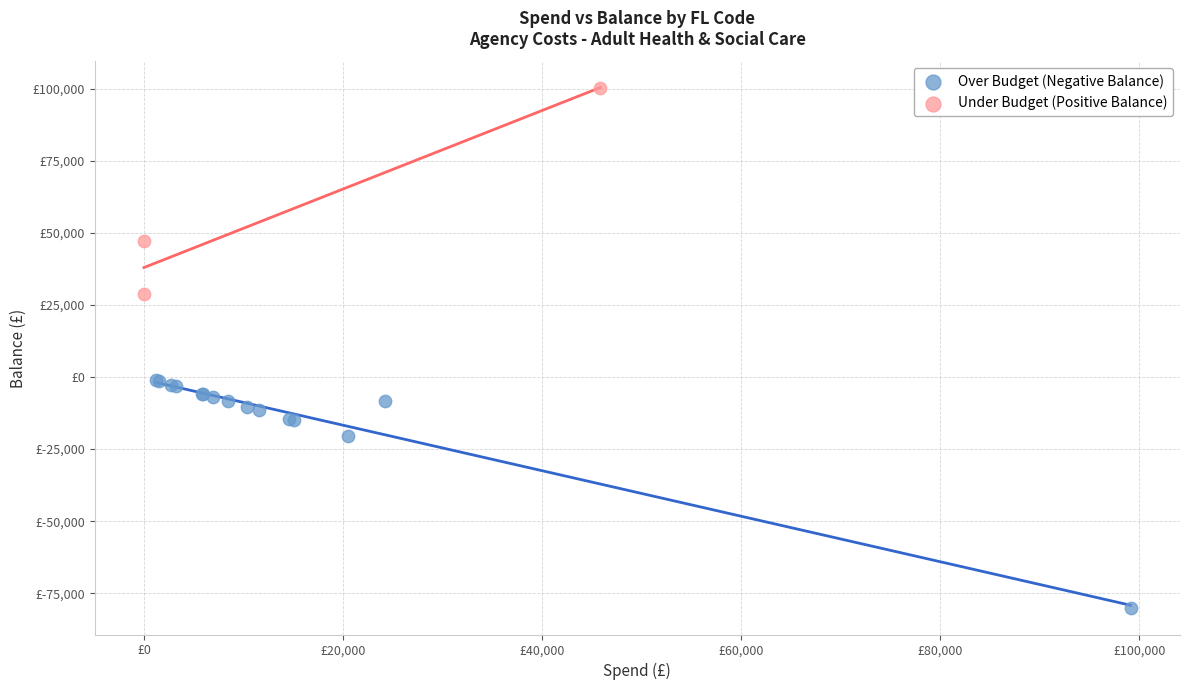

Which series reaches the minimum Y coordinate?

Over Budget (Negative Balance)